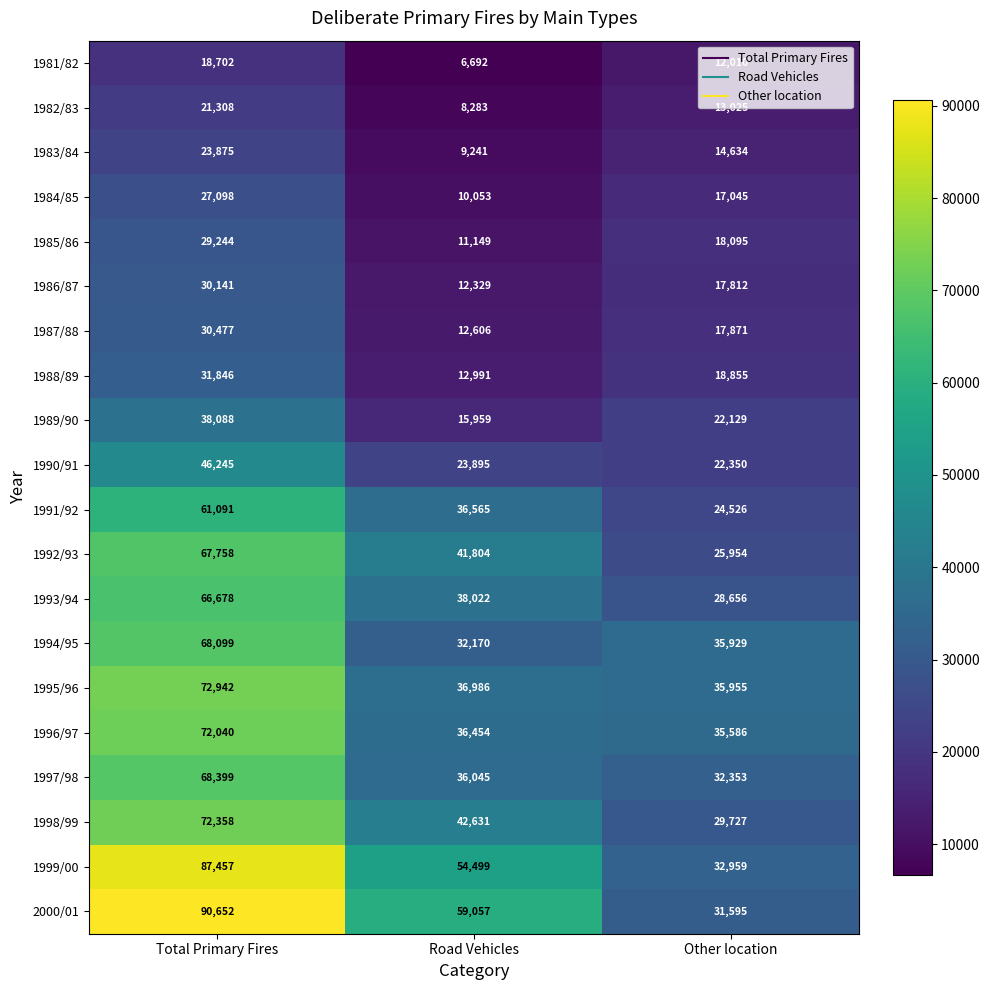

What is the approximate value of 1999/00 at Other location?

32959